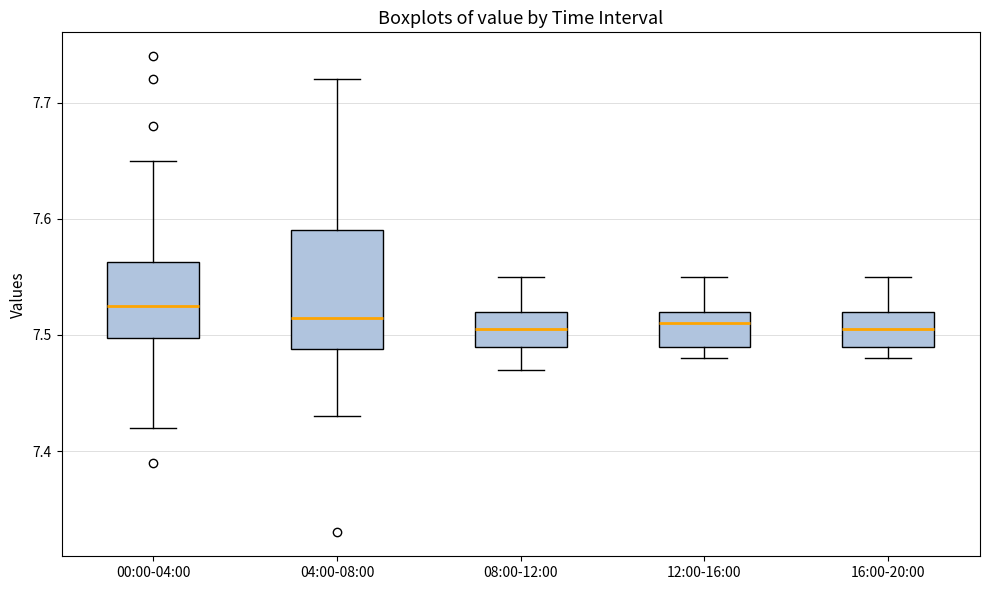

Comparing the boxes themselves (not the whiskers), which one is the tallest?

04:00-08:00